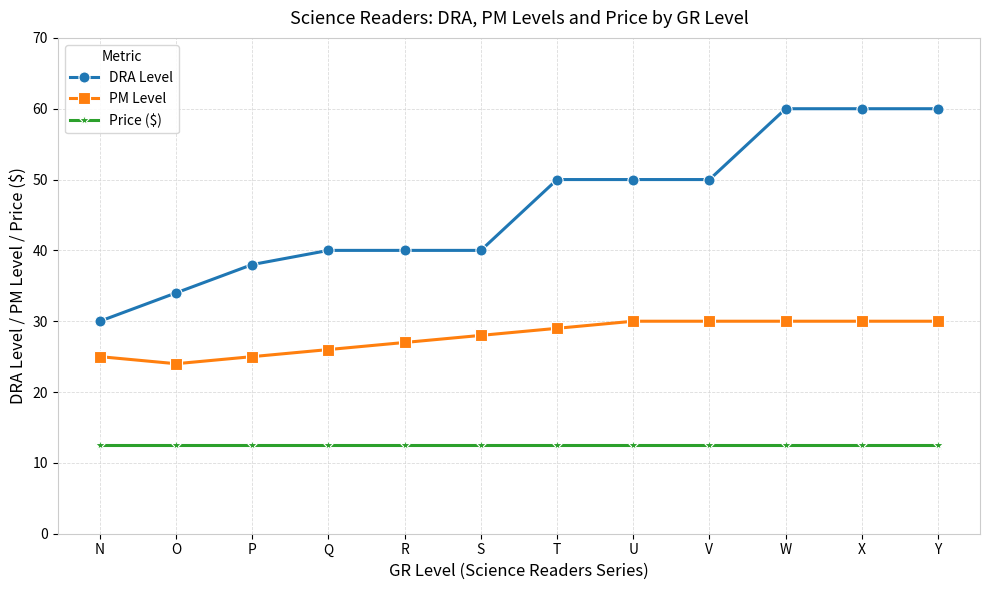

The DRA Level series shows 18.2 at R. True or false?

False